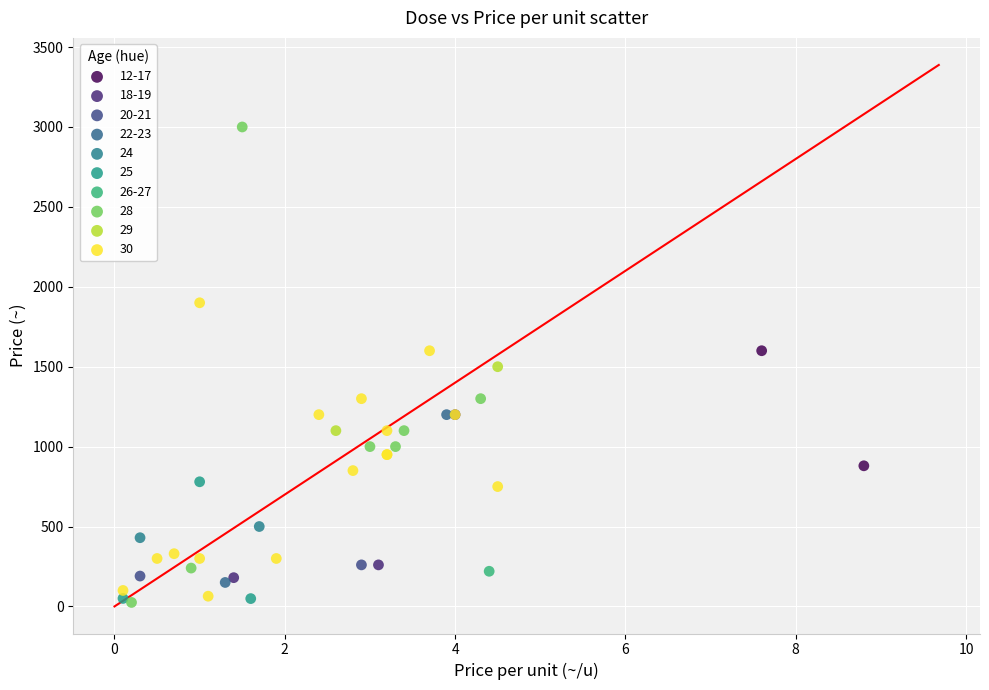

What are all the series names shown in the legend?

12-17, 18-19, 20-21, 22-23, 24, 25, 26-27, 28, 29, 30